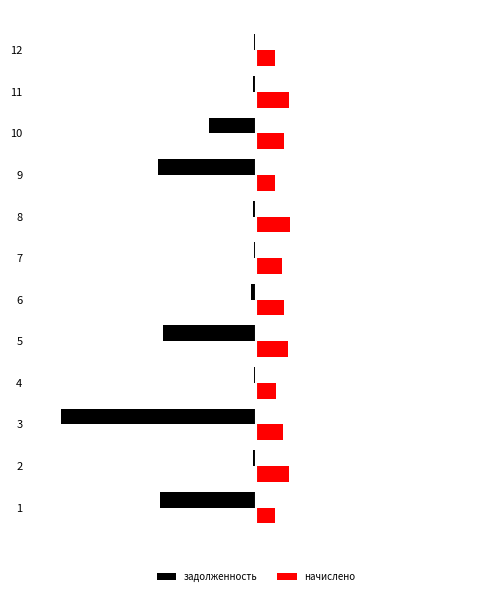

At how many categories does at least one series exceed 3827?

8